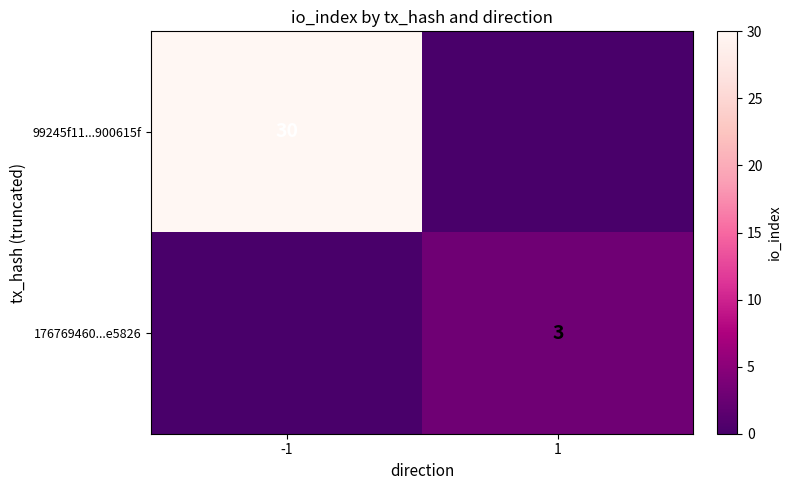

The value of 99245f11...900615f at -1 is 9. True or false?

False